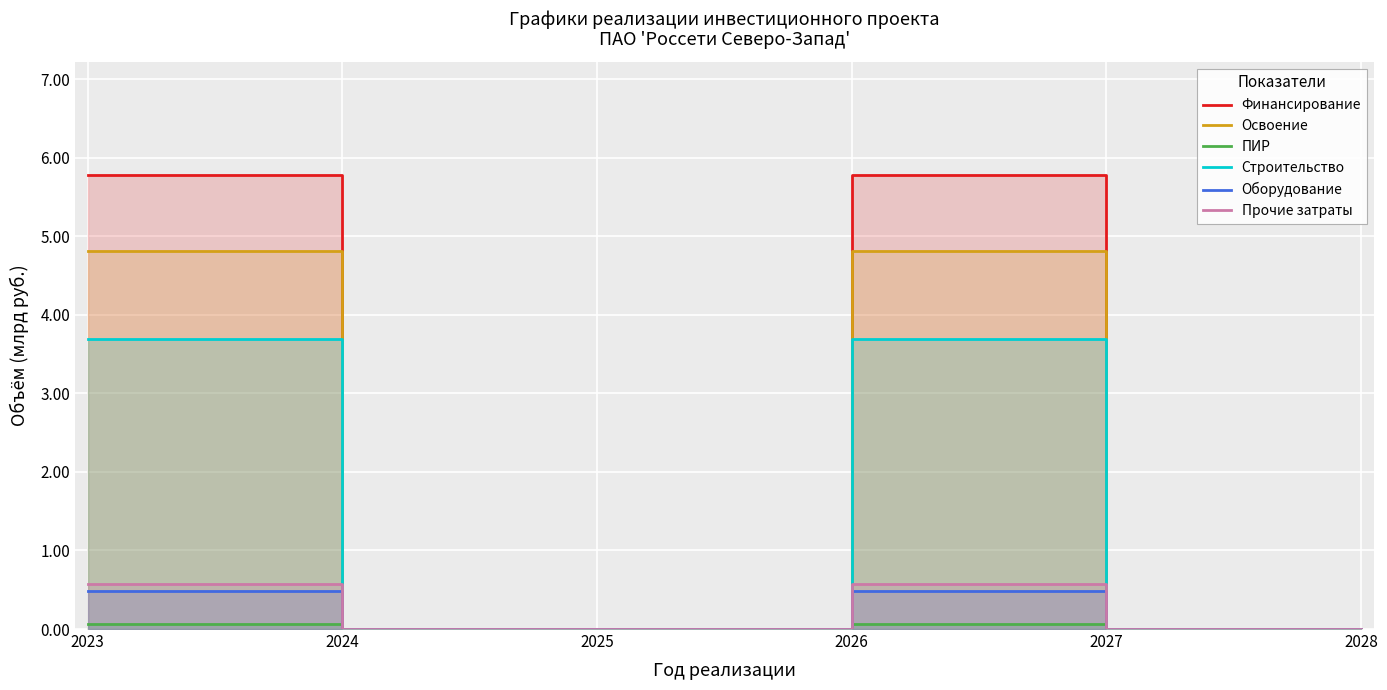

What is the maximum value for Освоение?

4.8